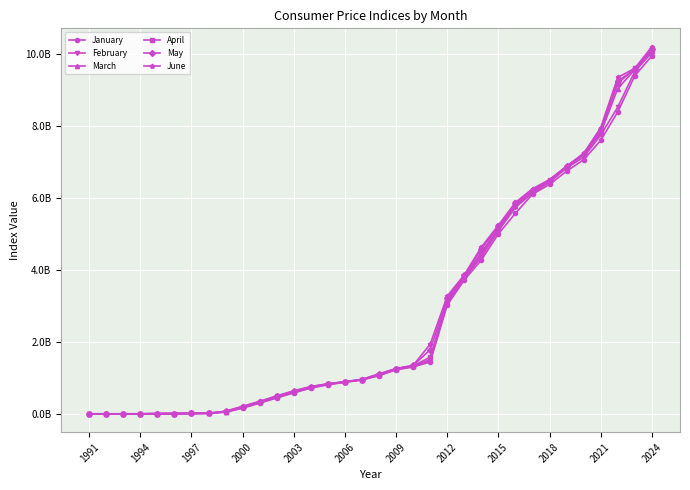

What is the value of the March point at the 22nd from the left?

3116890217.3